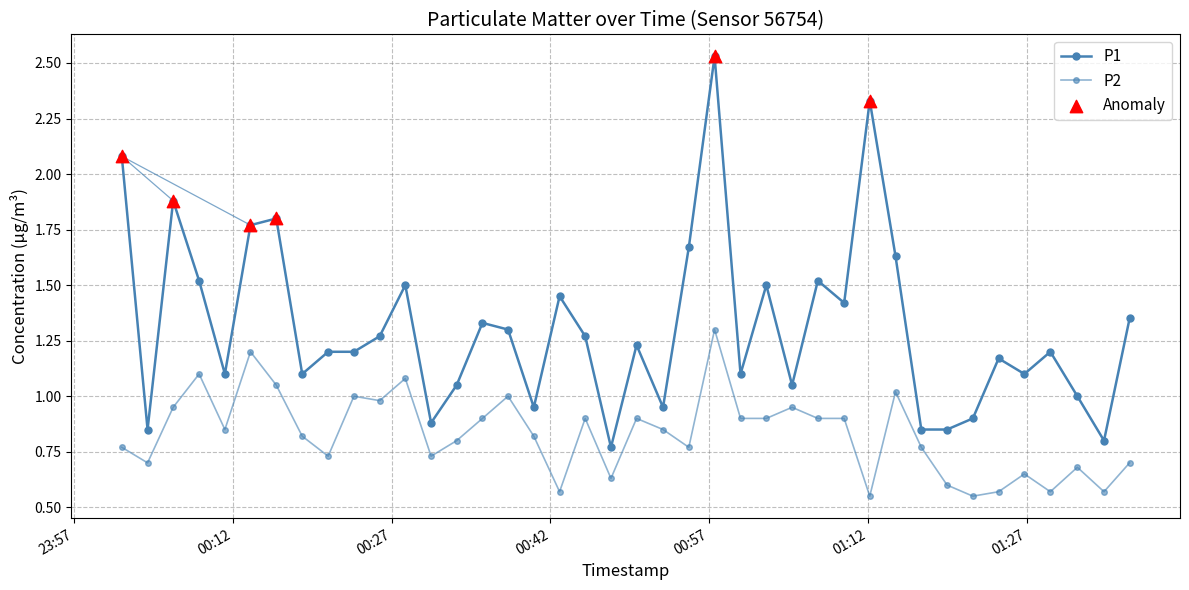

Which series has the largest total across all categories?

P1